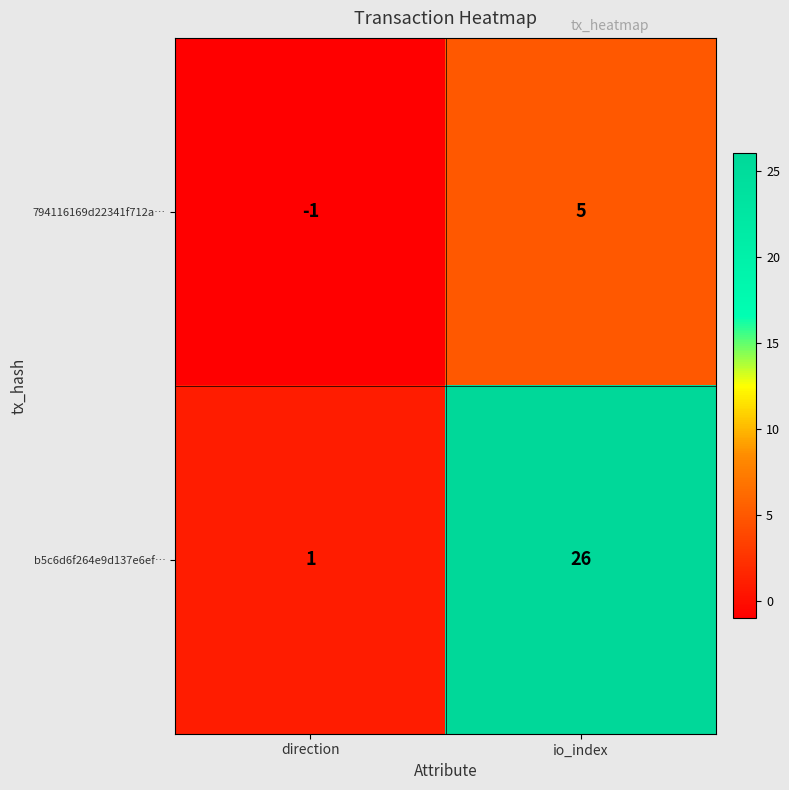

What is the sum of all b5c6d6f264e9d137e6ef… values?

27